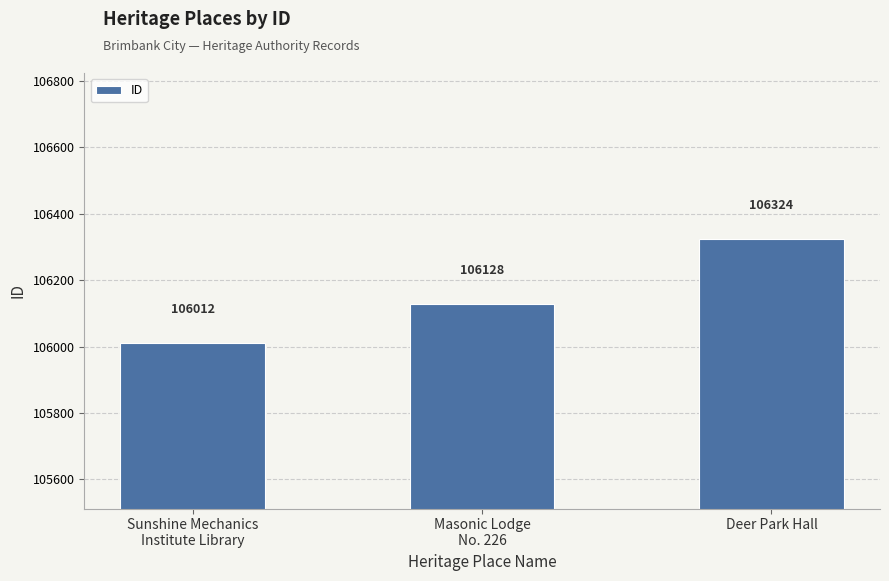

Reading right to left, extract all data points from this chart.

106324	106128	106012